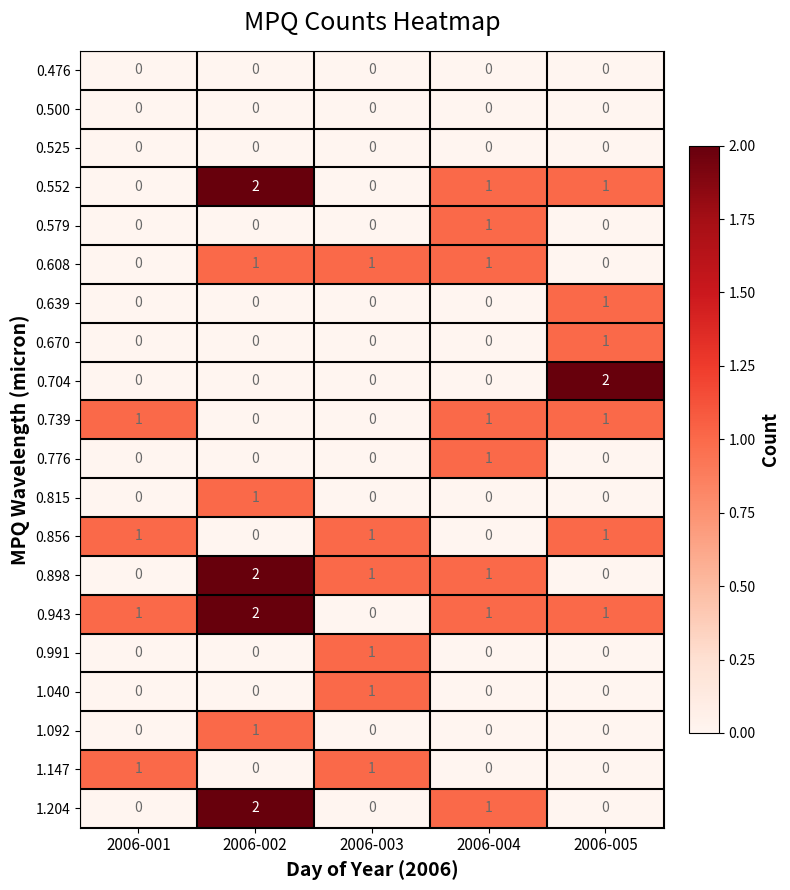

What is the difference between the highest and lowest values at 2006-005?

2